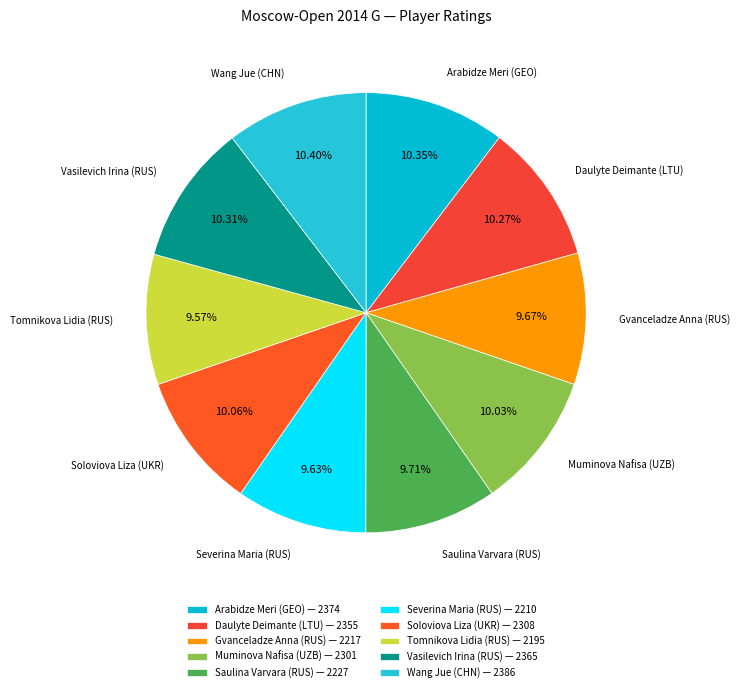

The Muminova Nafisa (UZB) slice represents 24% of the pie. True or false?

False